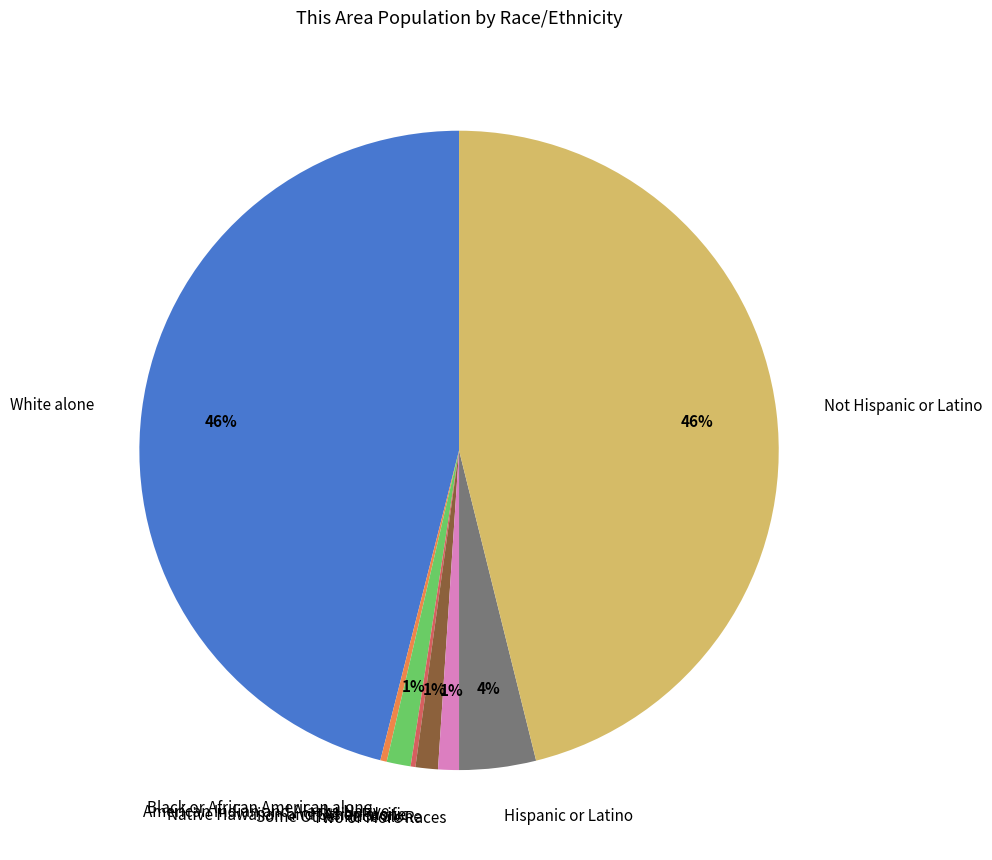

Is the sum of Some Other Race alone and Two or More Races greater than half?

No